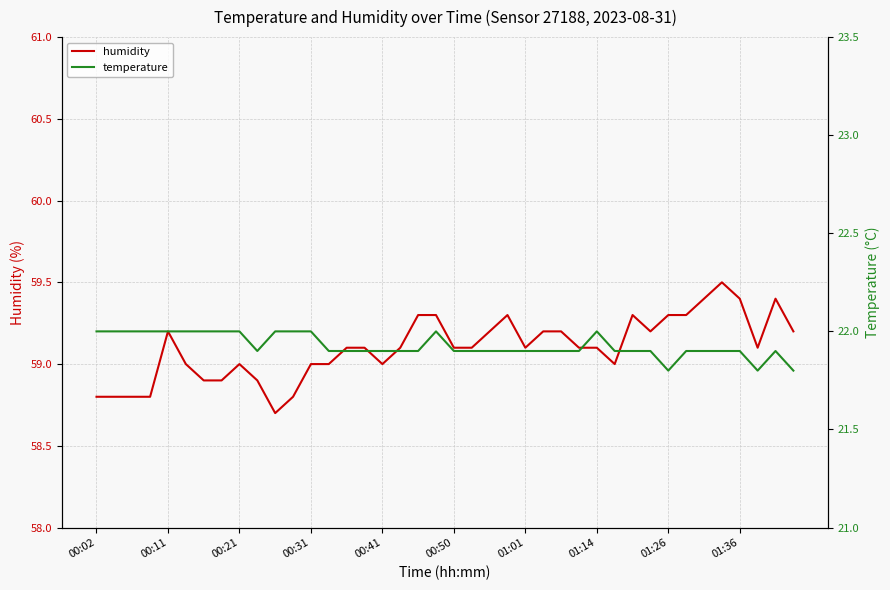

True or false: humidity and temperature intersect in this chart.

False